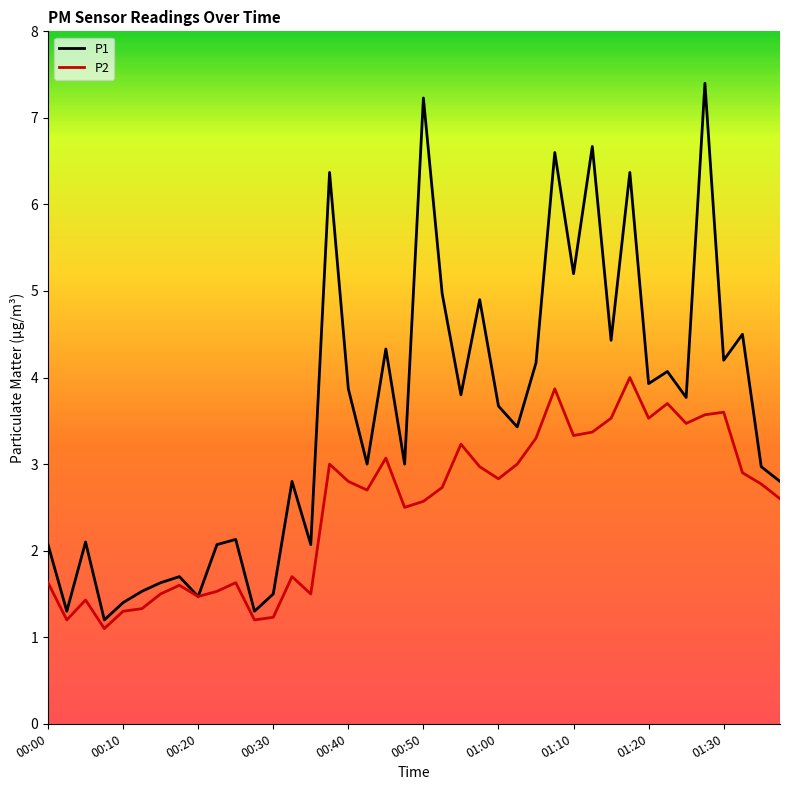

Which series has the largest range (max minus min)?

P1